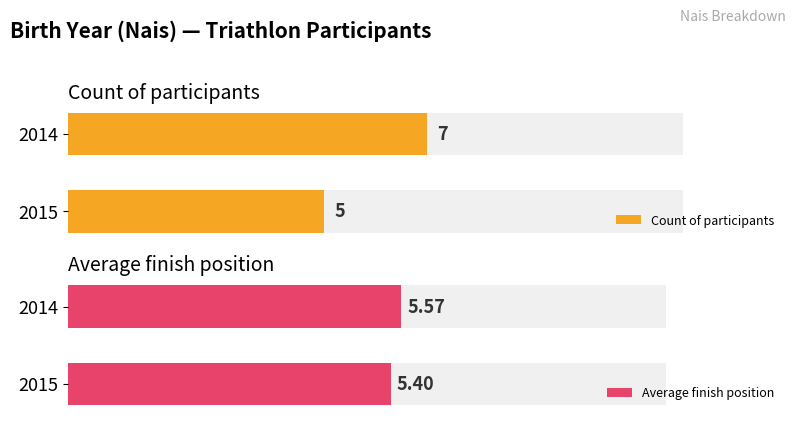

Rank the series by their maximum value, from lowest to highest.

Average finish position, Count of participants